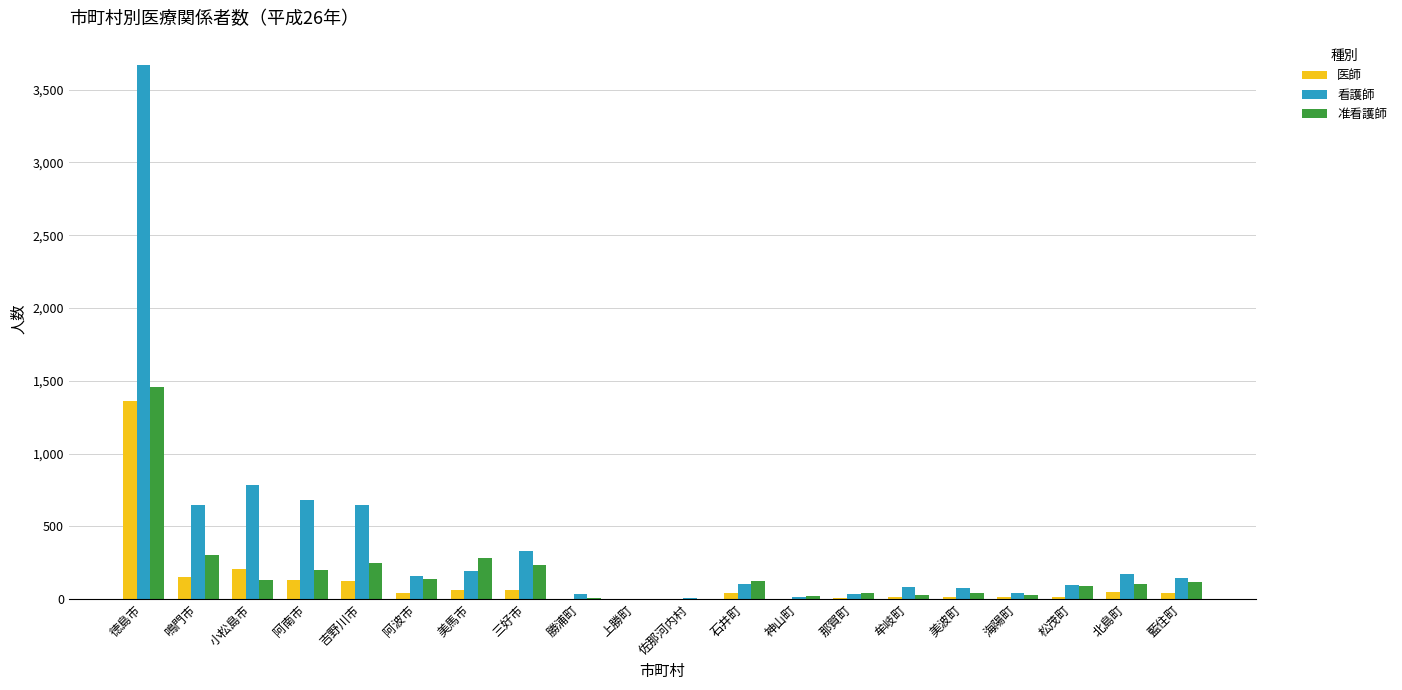

What is the difference between the 看護師 values at 石井町 and 牟岐町?

19